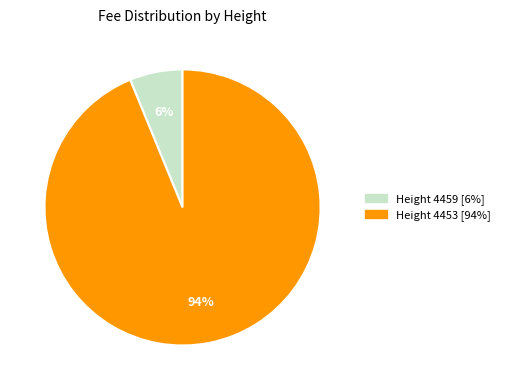

Is there any slice that represents more than half of the pie?

Yes